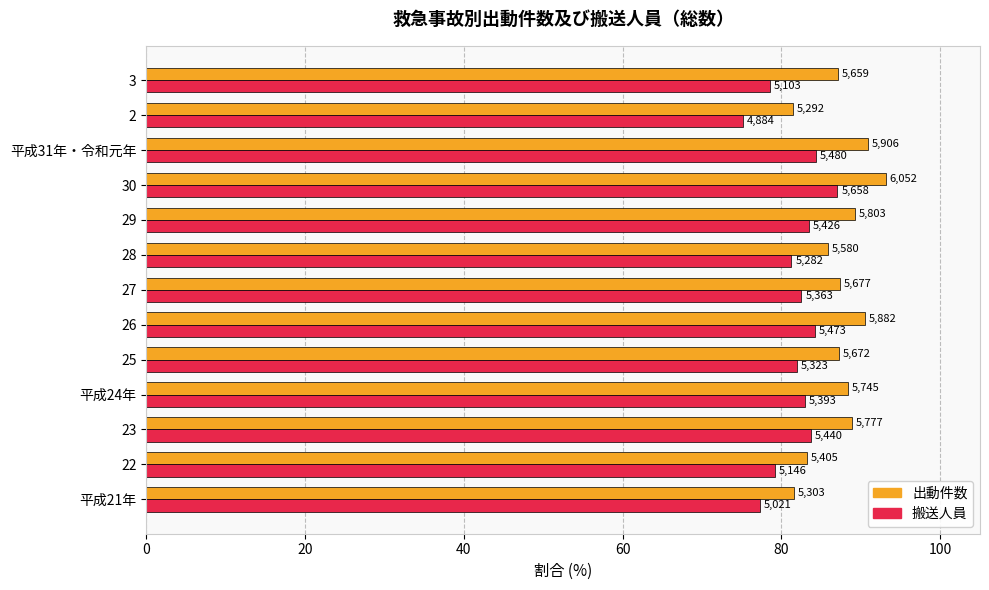

What are all the series names shown in the legend?

出動件数, 搬送人員